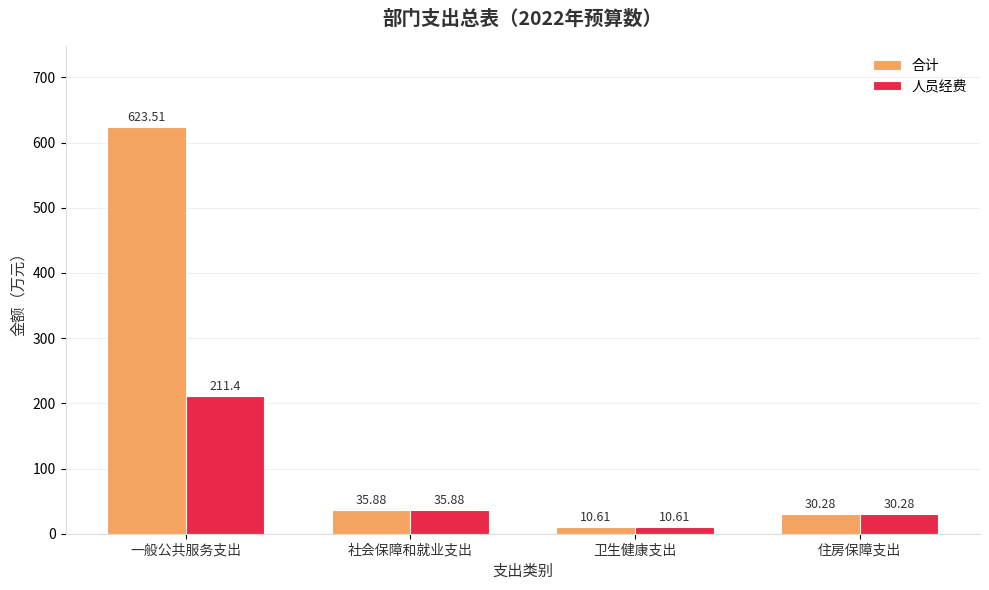

How many data points in 合计 are less than 35?

2